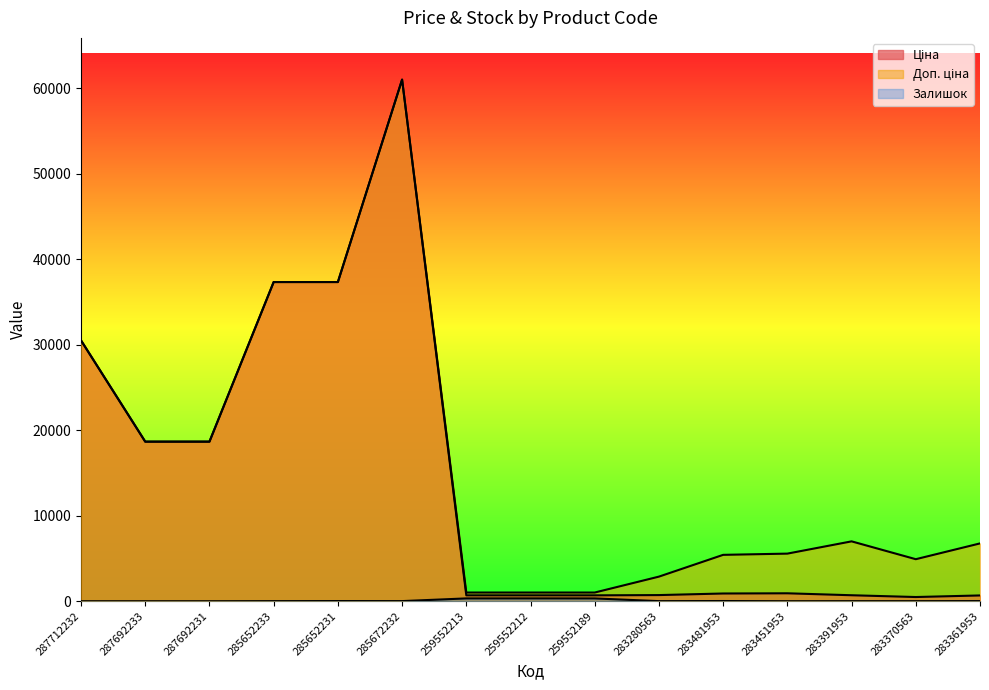

Between 259552212 and 283361953, which is larger?

259552212